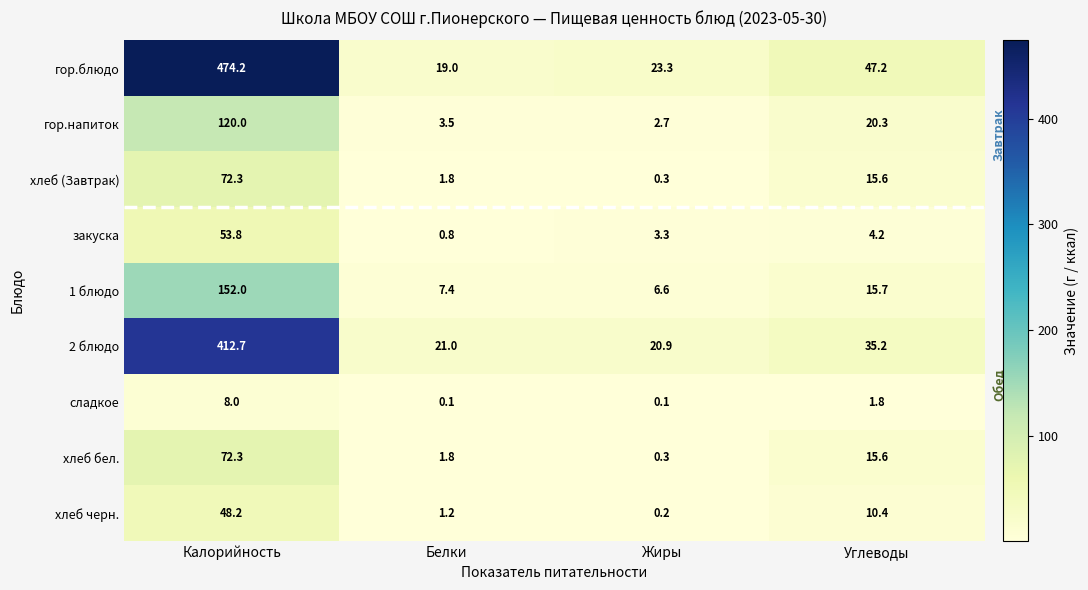

Which series has the largest total across all categories?

гор.блюдо